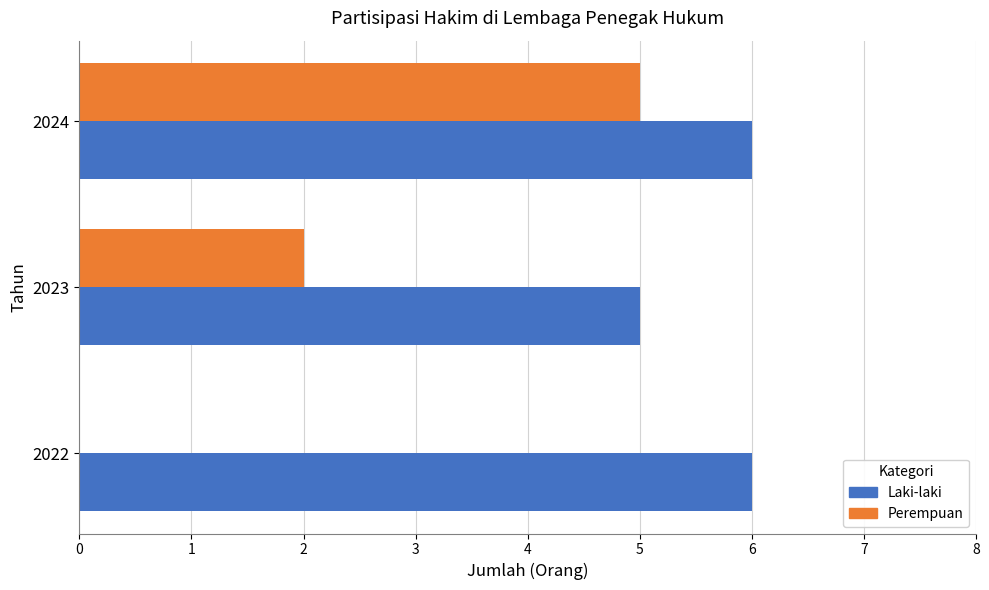

How many positive values does the Perempuan series have?

2